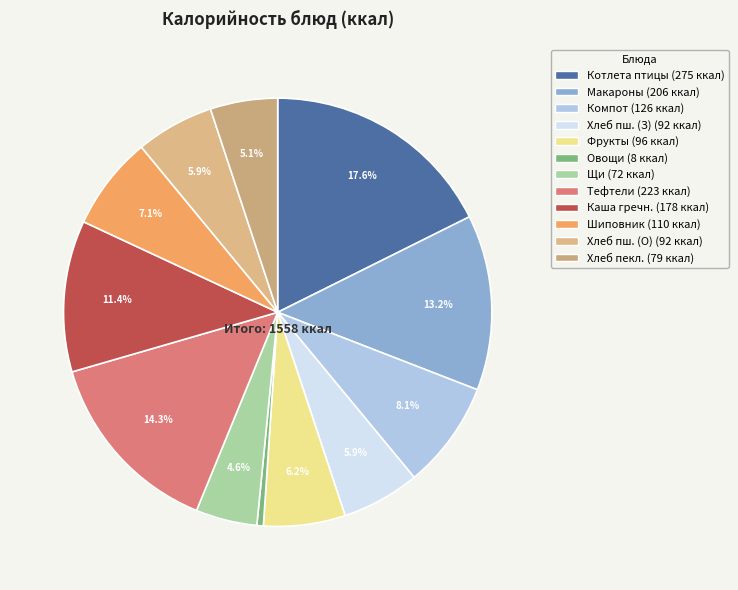

Count the number of slices in the pie.

12